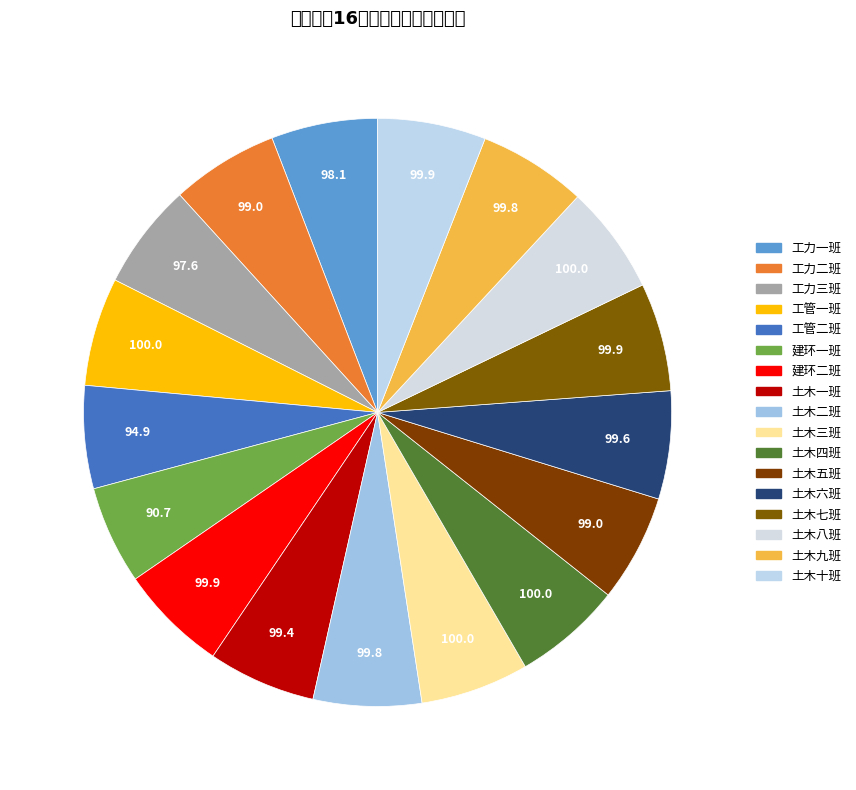

What percentage is the 土木八班 slice, to the nearest percent?

6%